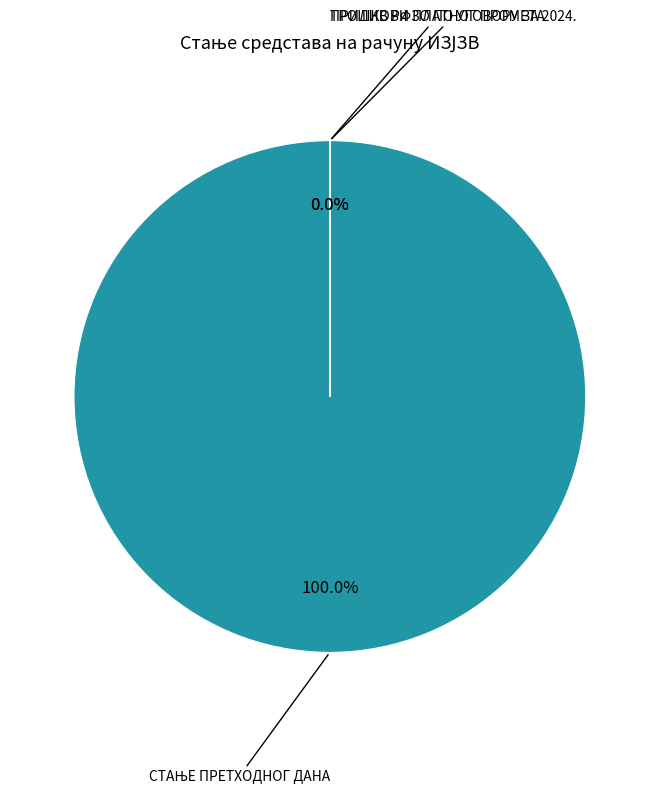

What portion of the pie excludes ТРОШКОВИ ПЛАТНОГ ПРОМЕТА?

100.0%